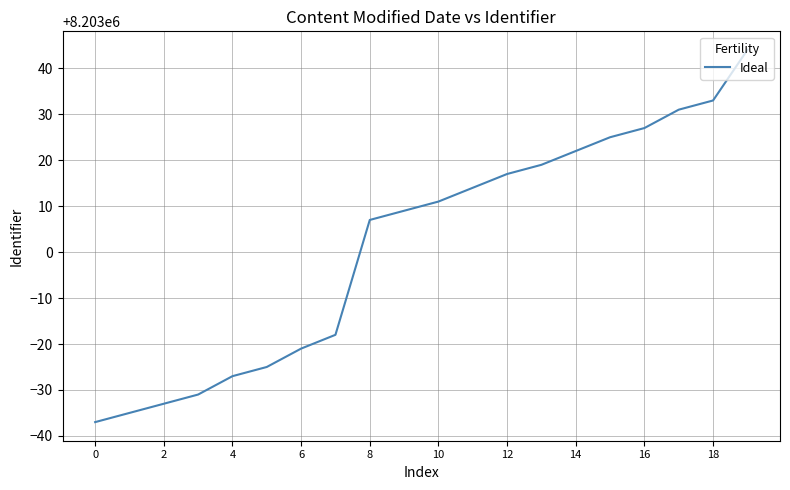

What is the difference between the maximum and minimum values?

81